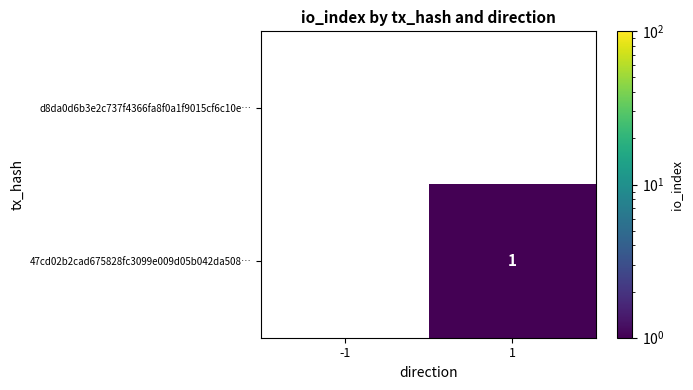

True or false: 47cd02b2cad675828fc3099e009d05b042da508… has a value of 2 at 1.

False